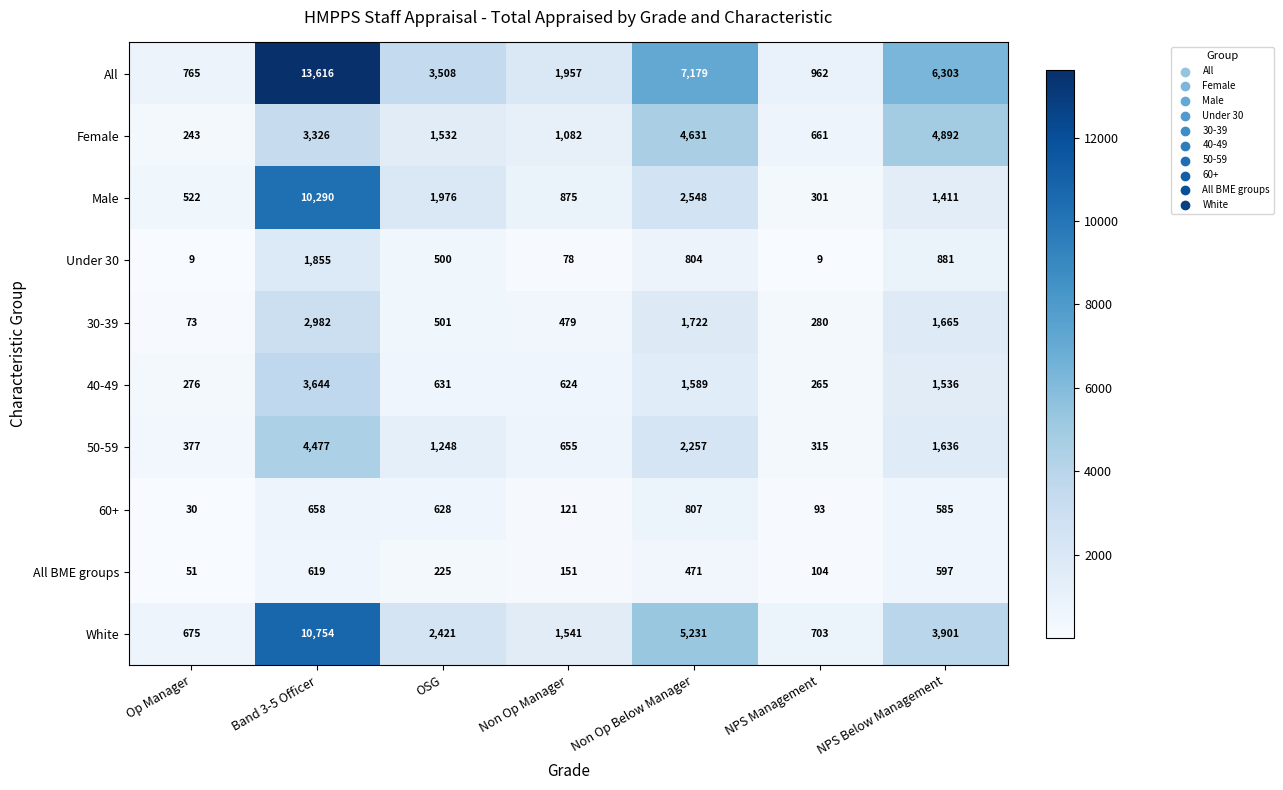

What is the maximum value shown in the chart?

13616